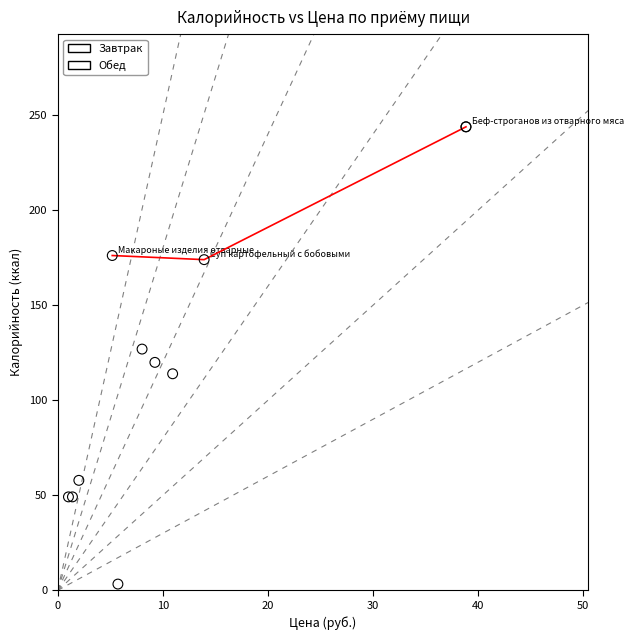

Which series has the largest Y range (max minus min)?

Завтрак